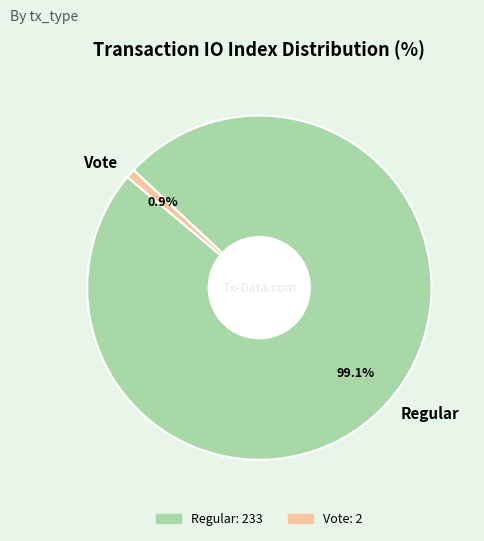

Rank the categories by value from highest to lowest.

Regular, Vote